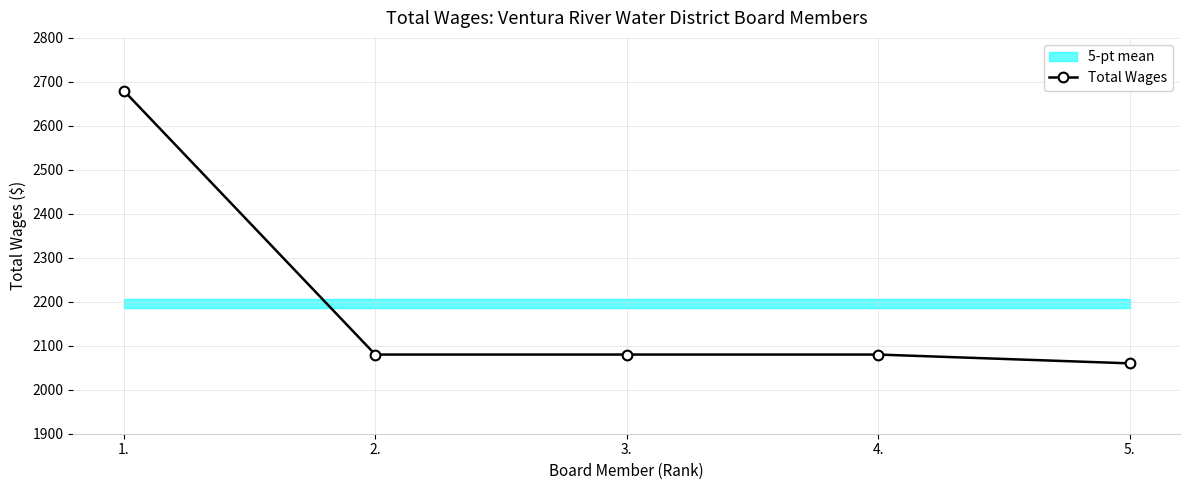

What is the minimum value shown in the chart?

2060